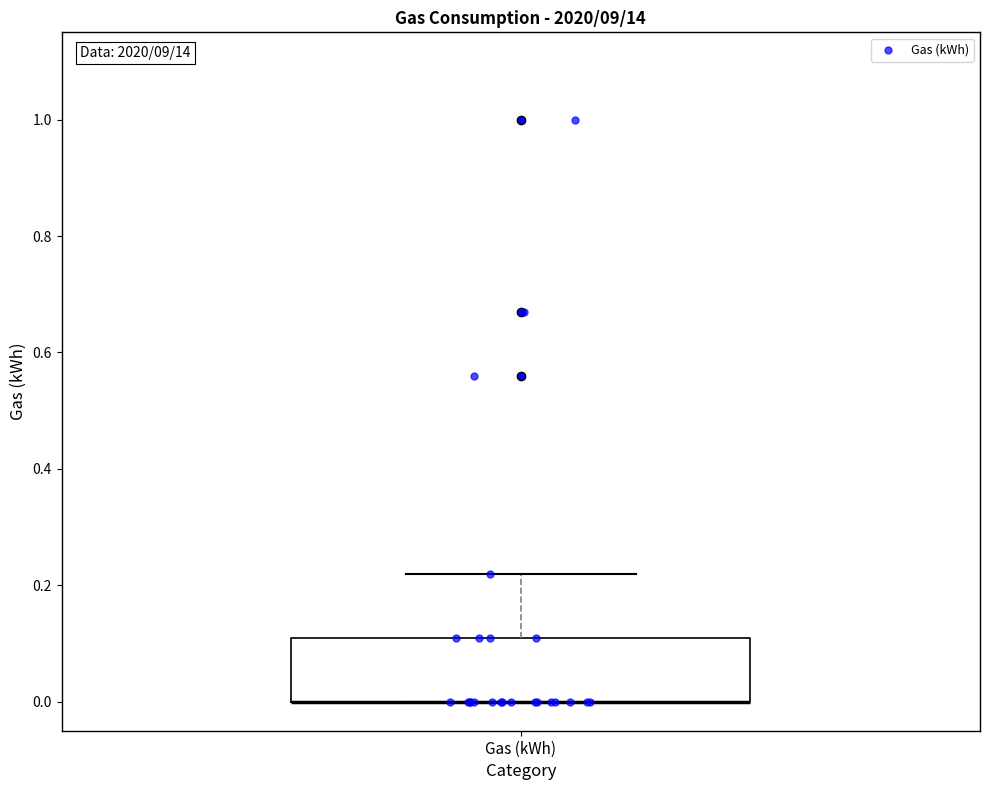

Transcribe this box plot: give where the median line is, the range the box spans, and where the two whiskers end, as read against the y-axis. The values are not printed on the chart, so give them approximately, as read against the axis.

median 0.00 (drawn on the box's lower edge), box 0.00 to 0.12, whiskers 0.00 to 0.22